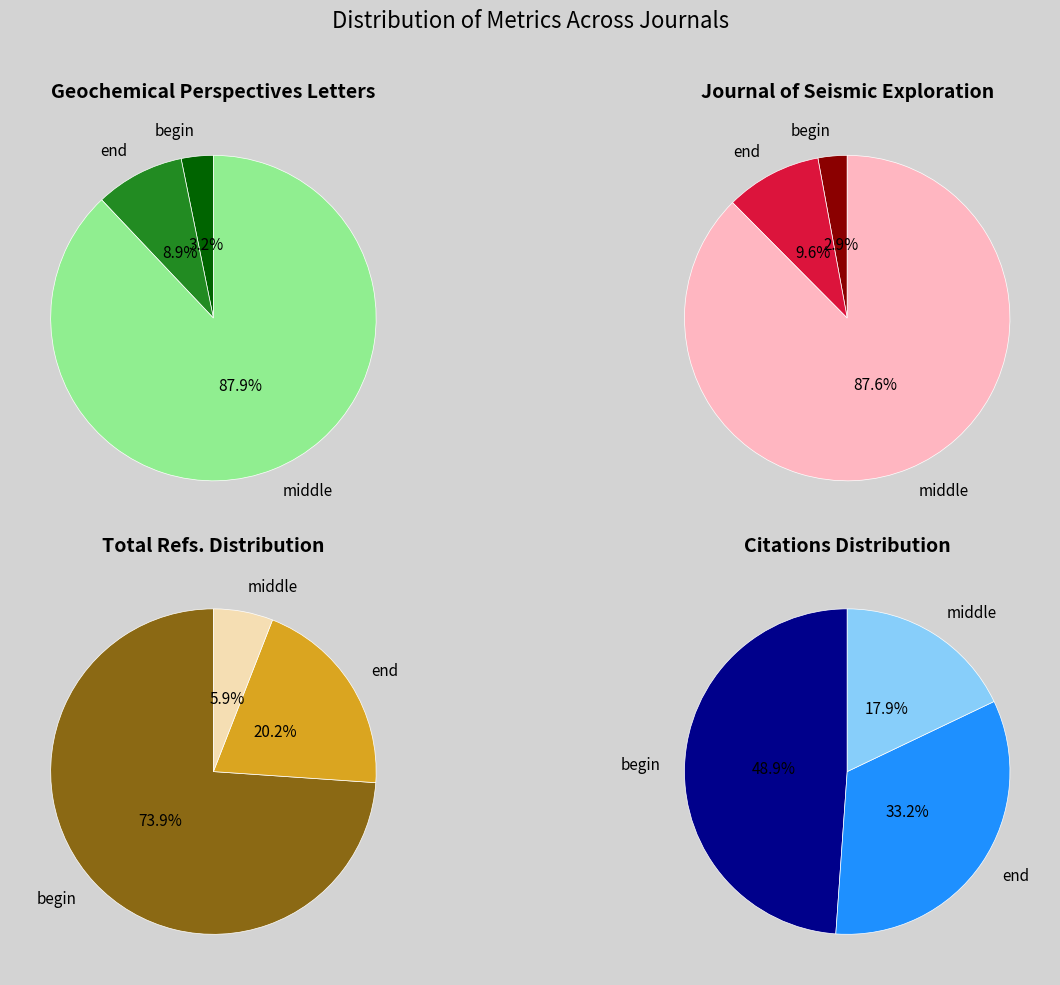

True or false: Geochemical Perspectives Letters accounts for 72% of the total.

False